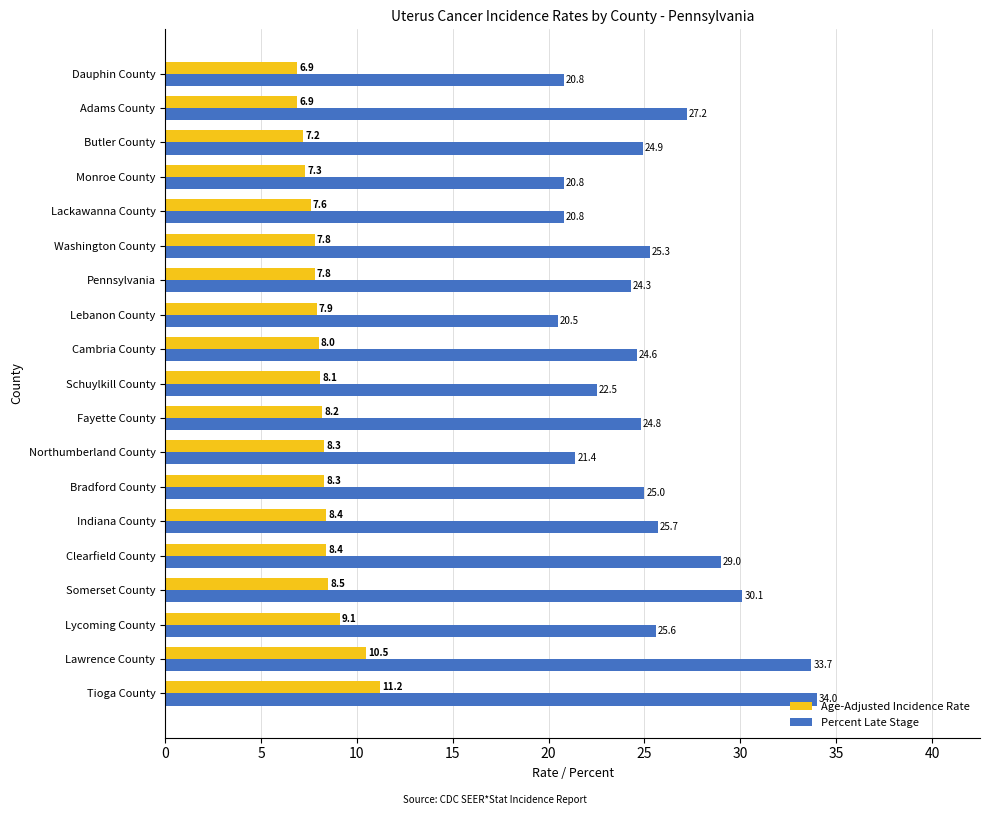

Is it true that Age-Adjusted Incidence Rate equals 8.4 at Indiana County?

True